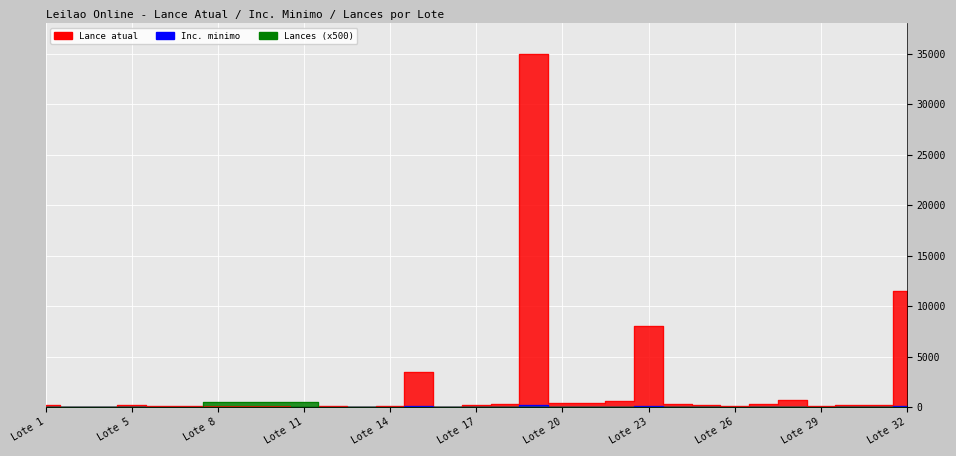

List the series in order of their peak value, lowest first.

Inc. minimo, Lances, Lance atual